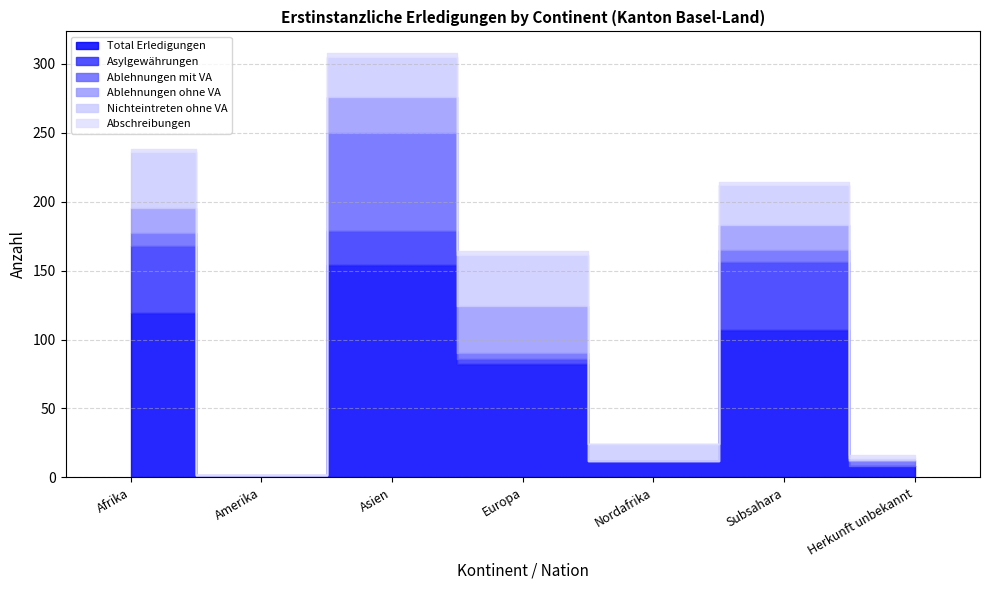

What is the average value of the Abschreibungen series?

2